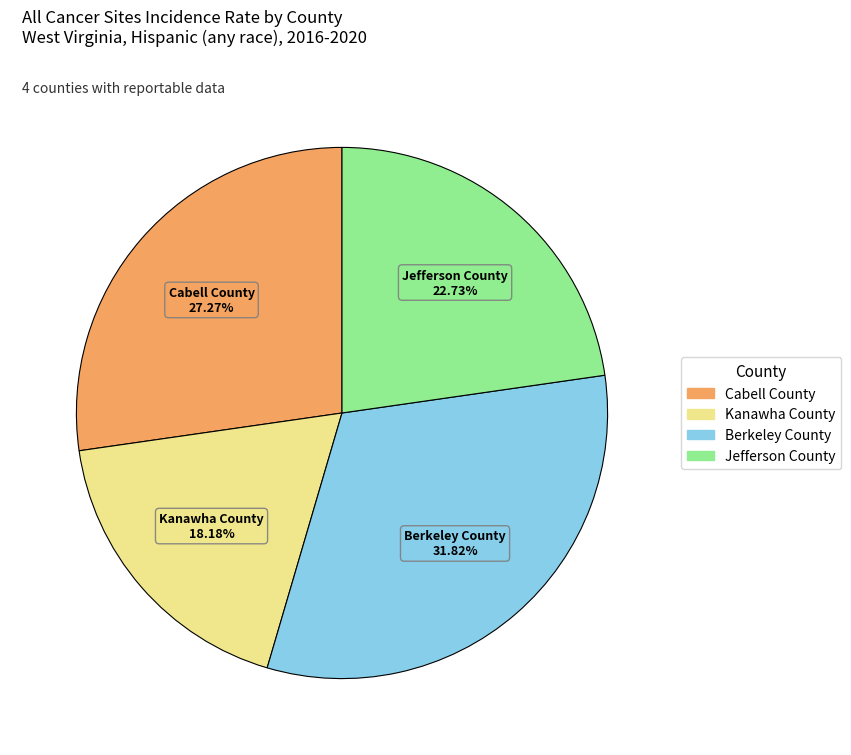

What is the largest slice in the pie chart?

Berkeley County